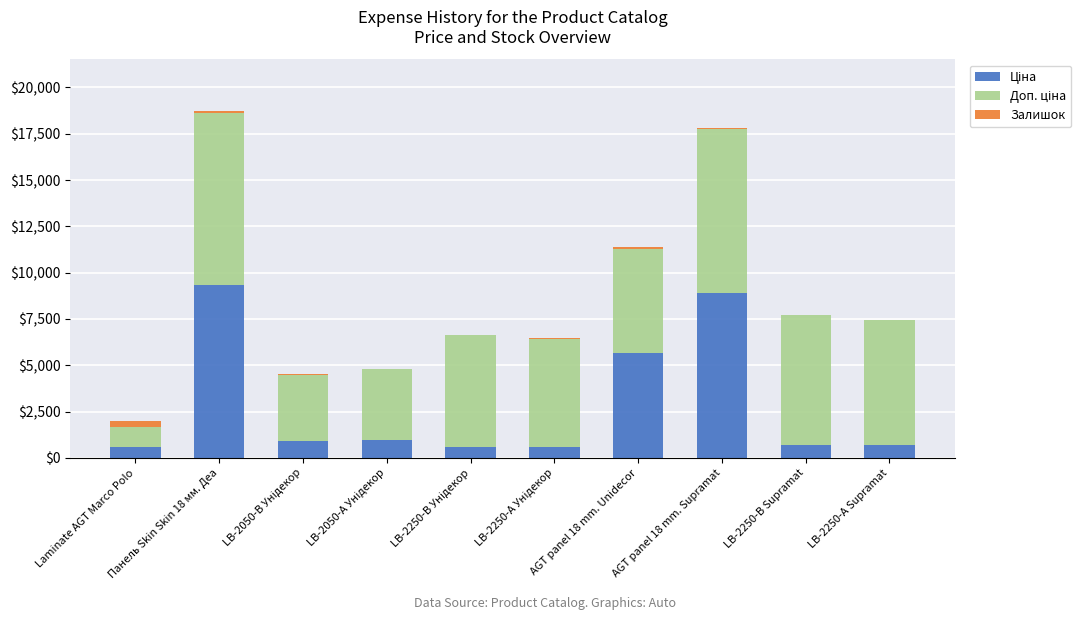

At LB-2250-В Унідекор, list the series in order from largest to smallest.

Доп. ціна, Ціна, Залишок